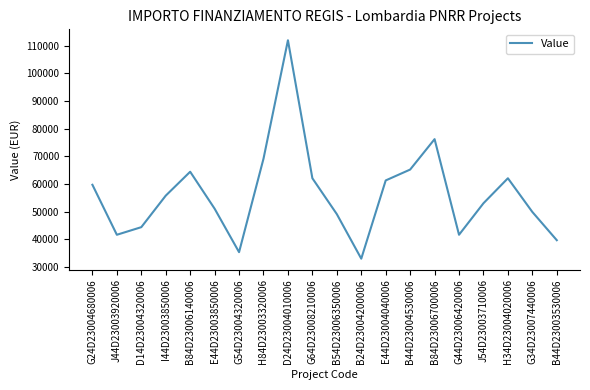

What position from the right is G54D23004320006?

14